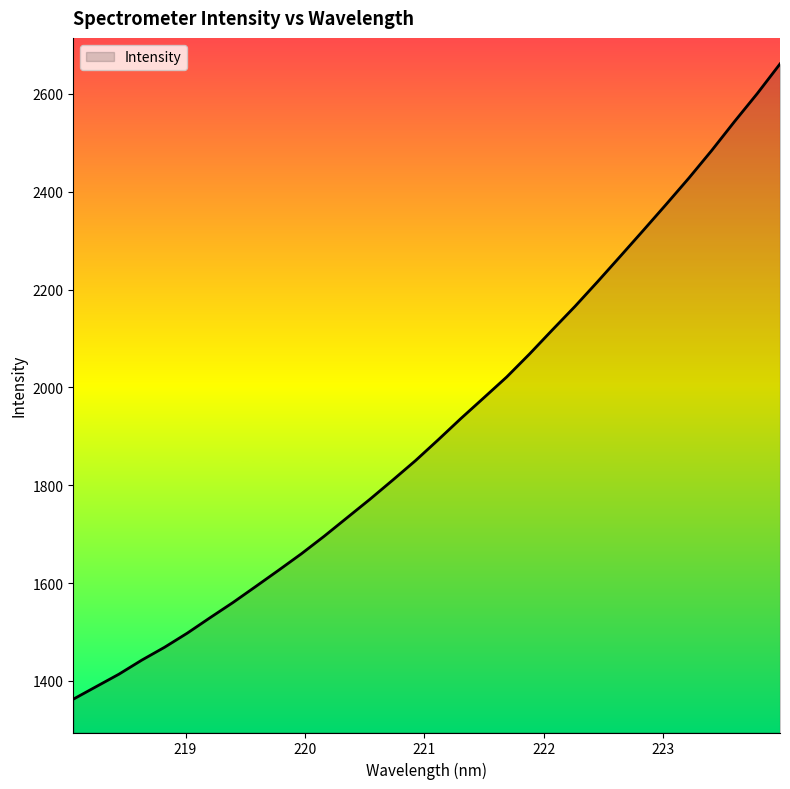

How many values exceed 1892?

16